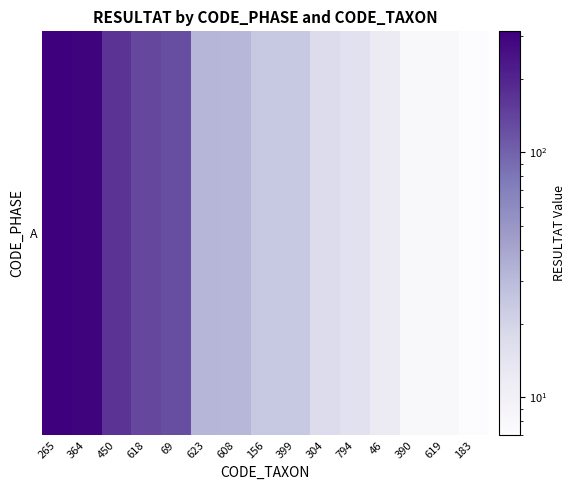

At which label is the value closest to 159?

450